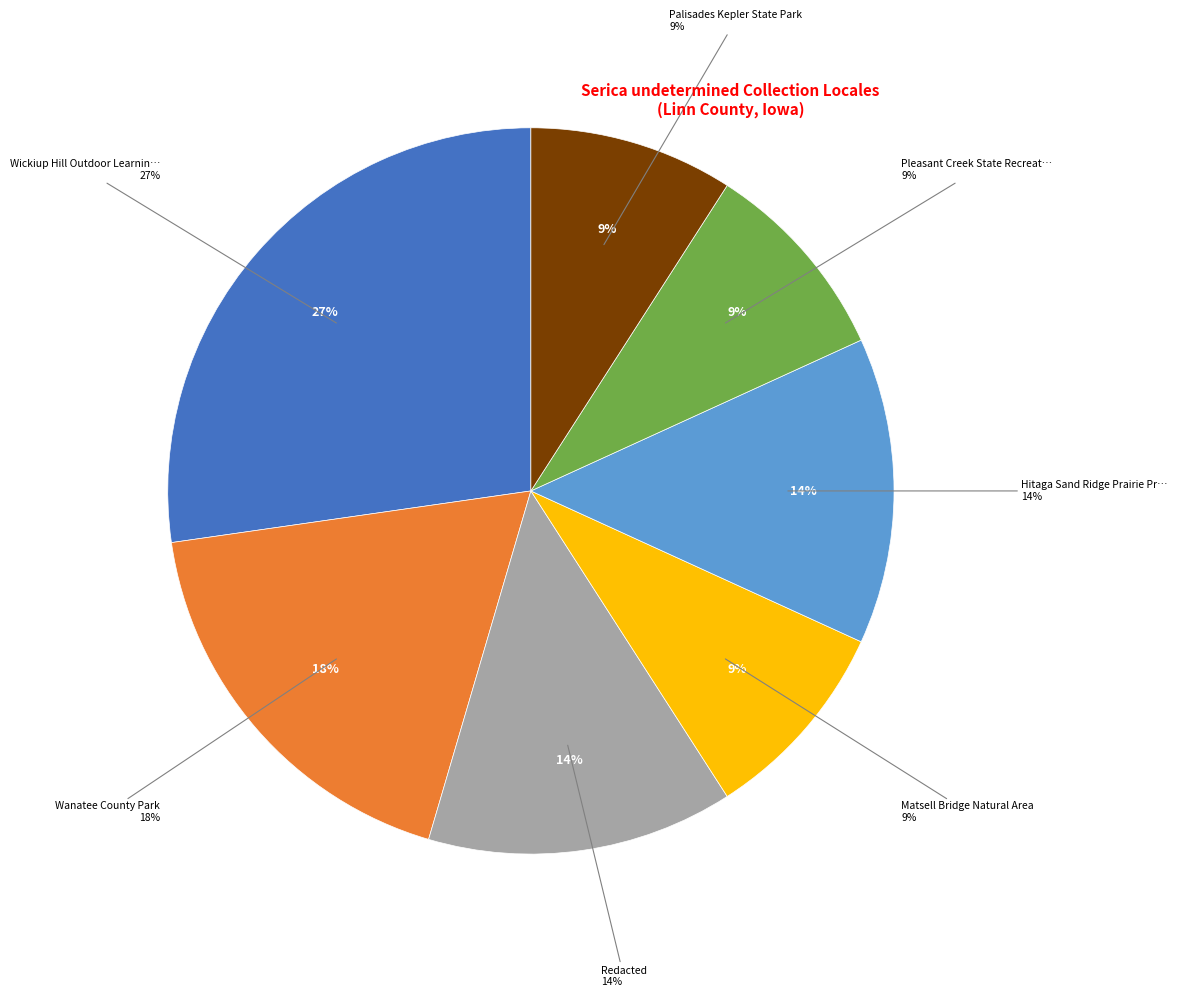

What percentage is the Redacted slice, to the nearest percent?

14%